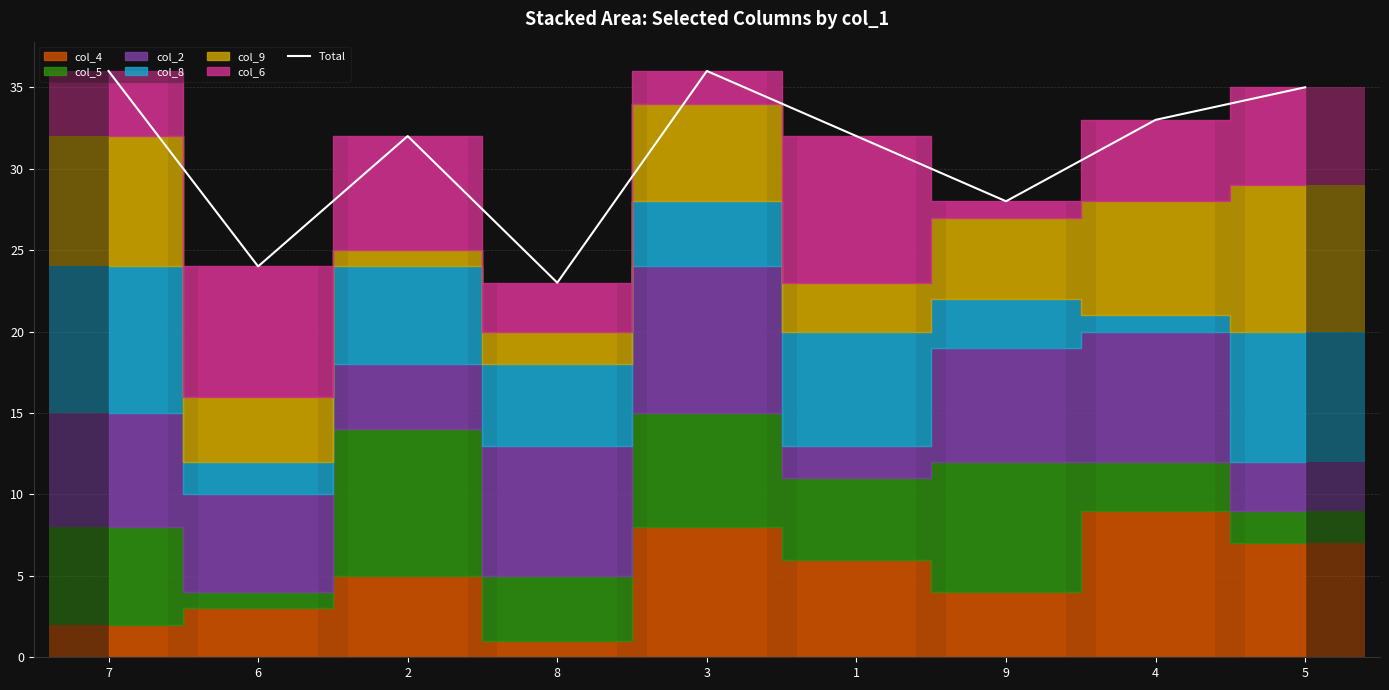

Where does the data first go above 32?

7